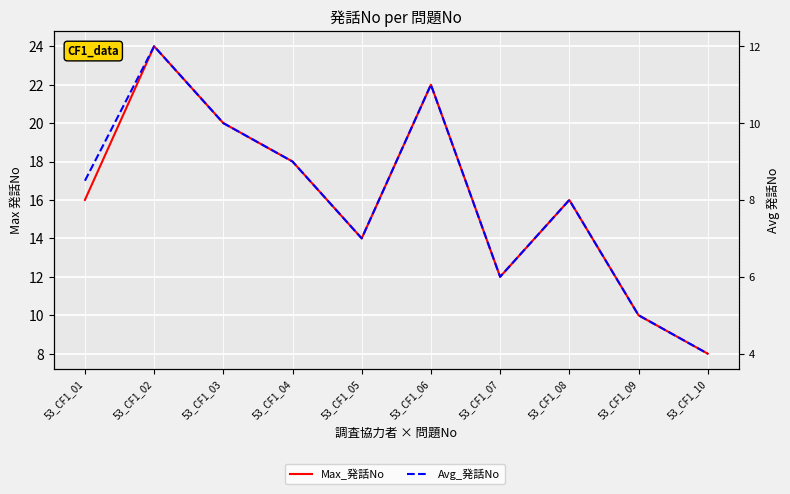

Where does the Max_発話No series first go above 16?

53_CF1_02